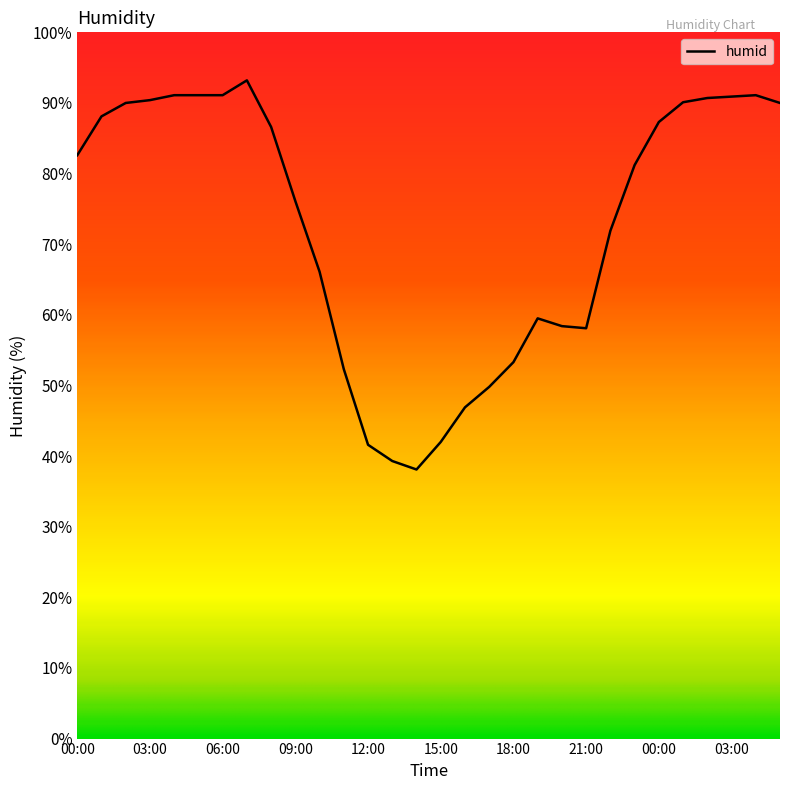

What is the difference between the maximum and minimum values?

55.1